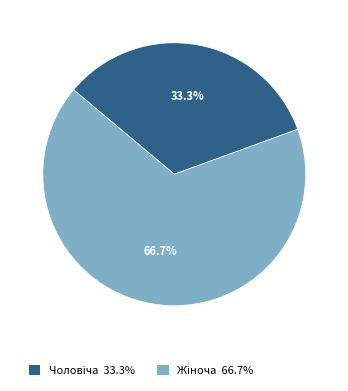

Is there a majority slice in this chart?

Yes